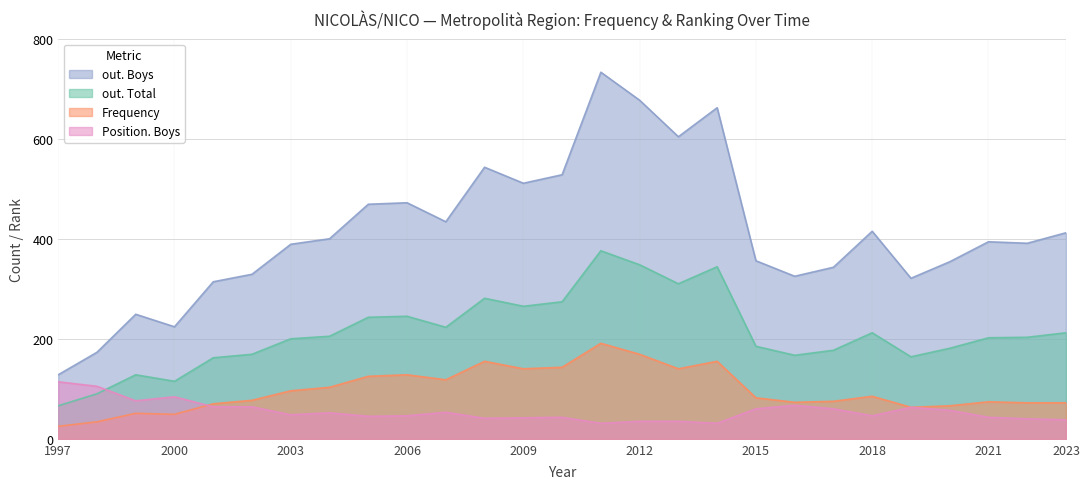

Is it true that Position. Boys equals 43 at 2010?

True